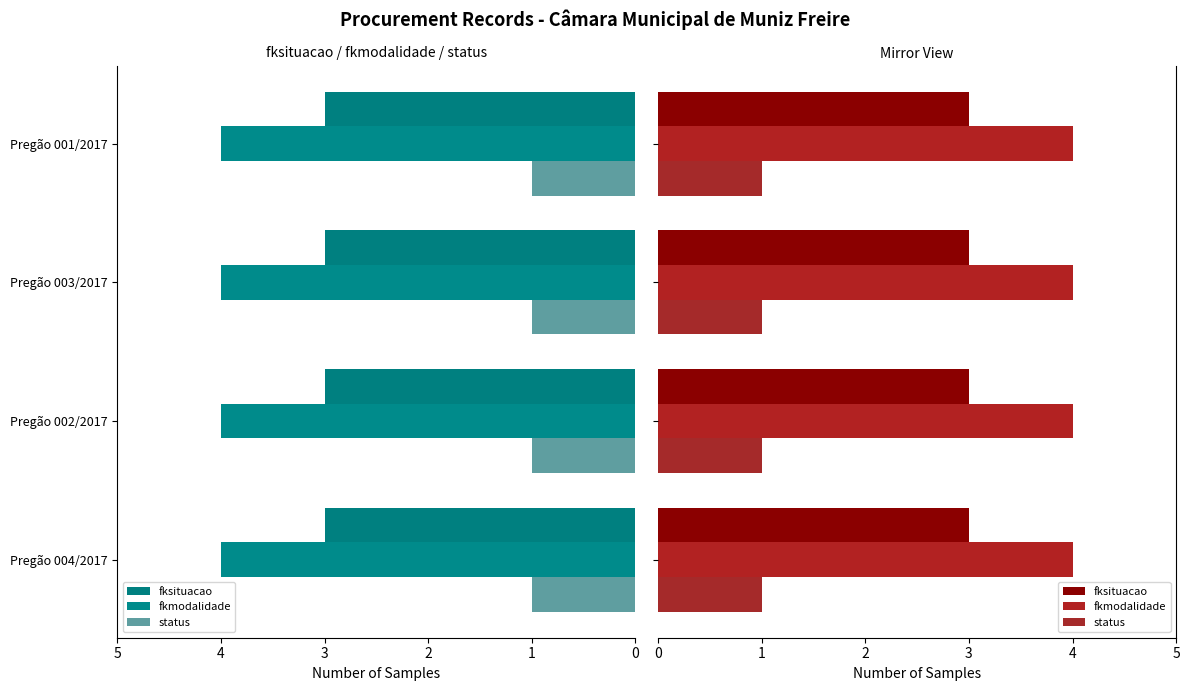

At which label is fkmodalidade closest to 4?

Pregão 004/2017